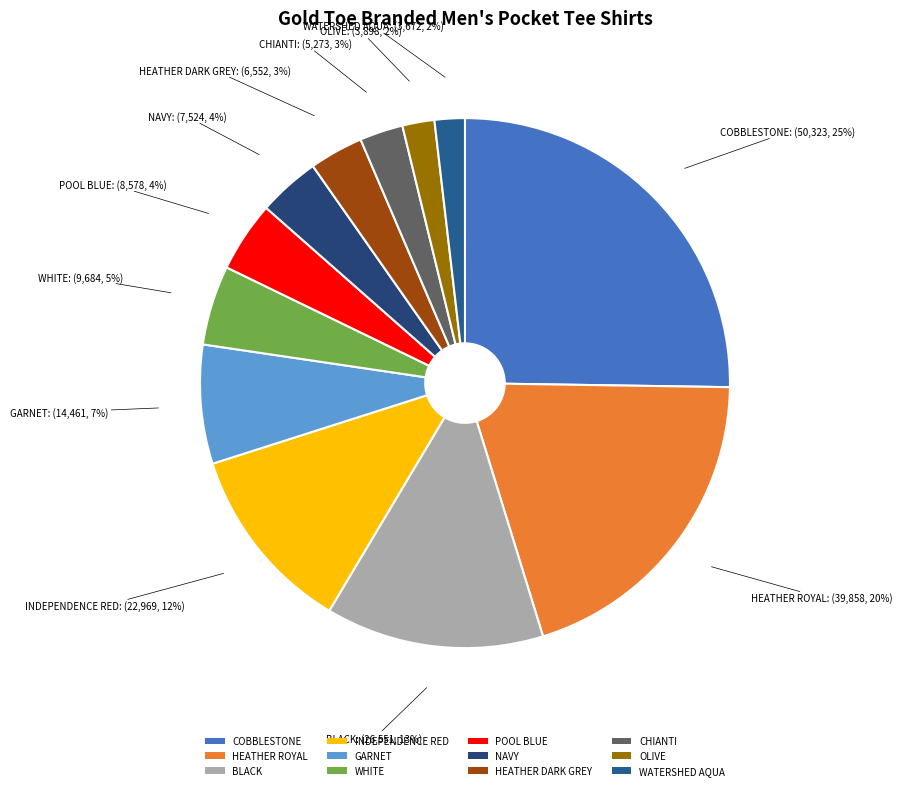

Which category has the biggest portion of the pie?

COBBLESTONE